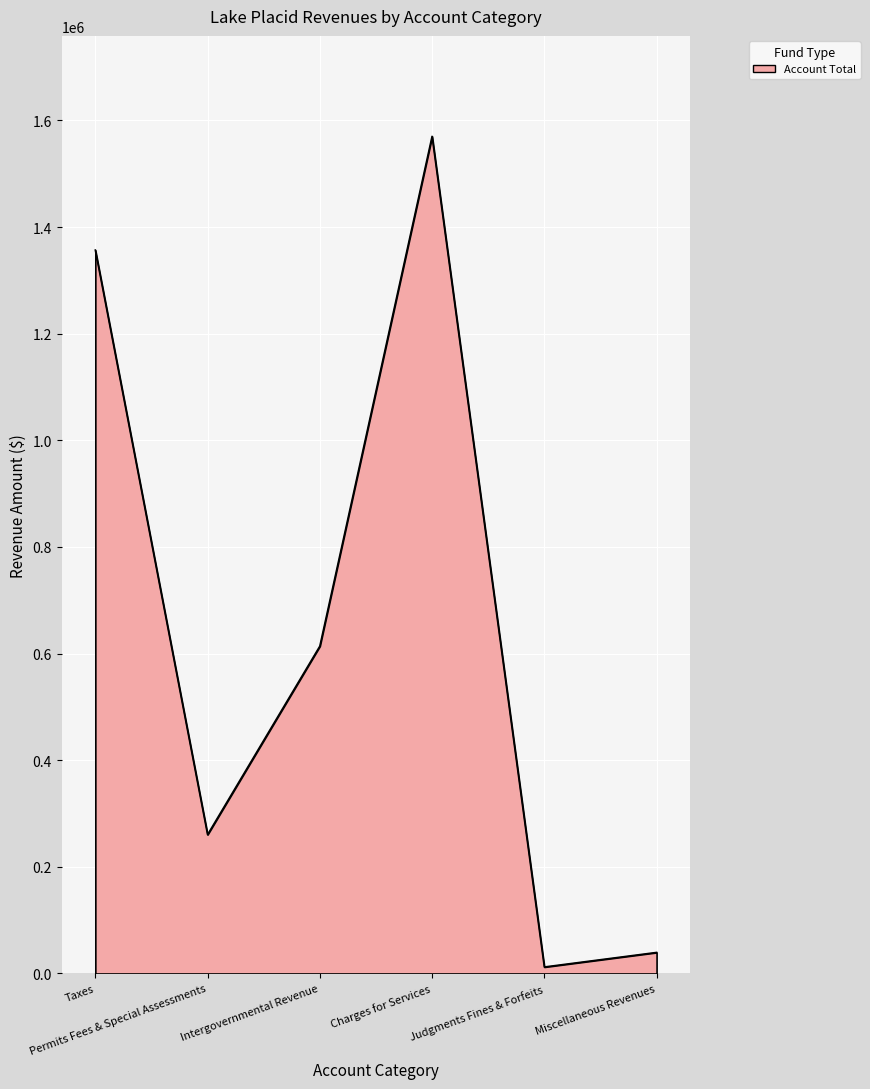

How many categories are shown in the chart?

6